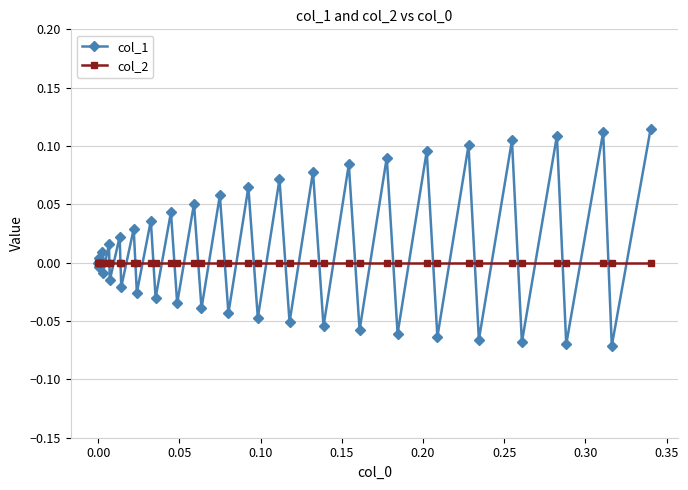

List the series in order of their peak value, lowest first.

col_2, col_1